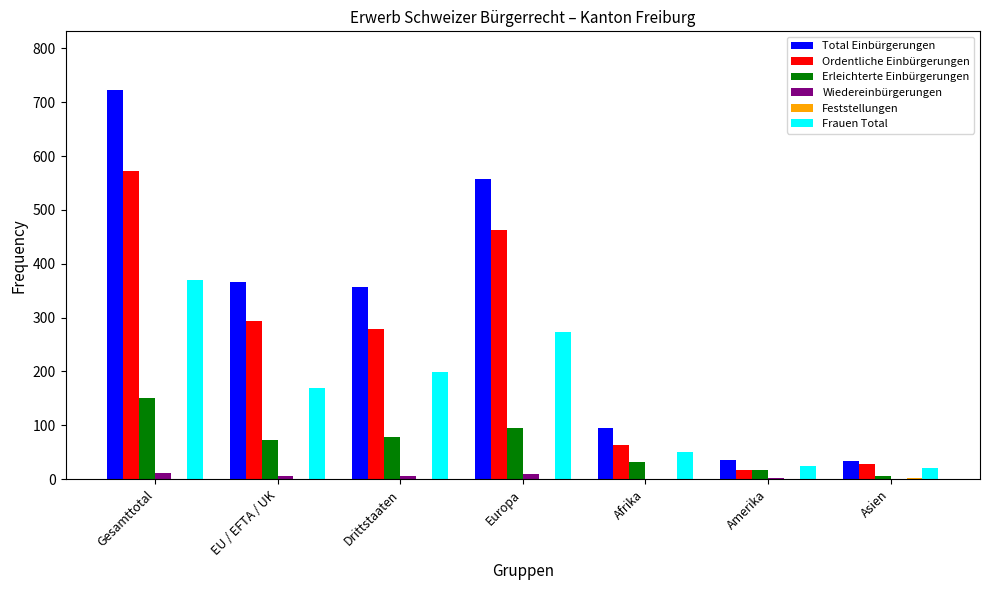

How many series are shown in this chart?

6